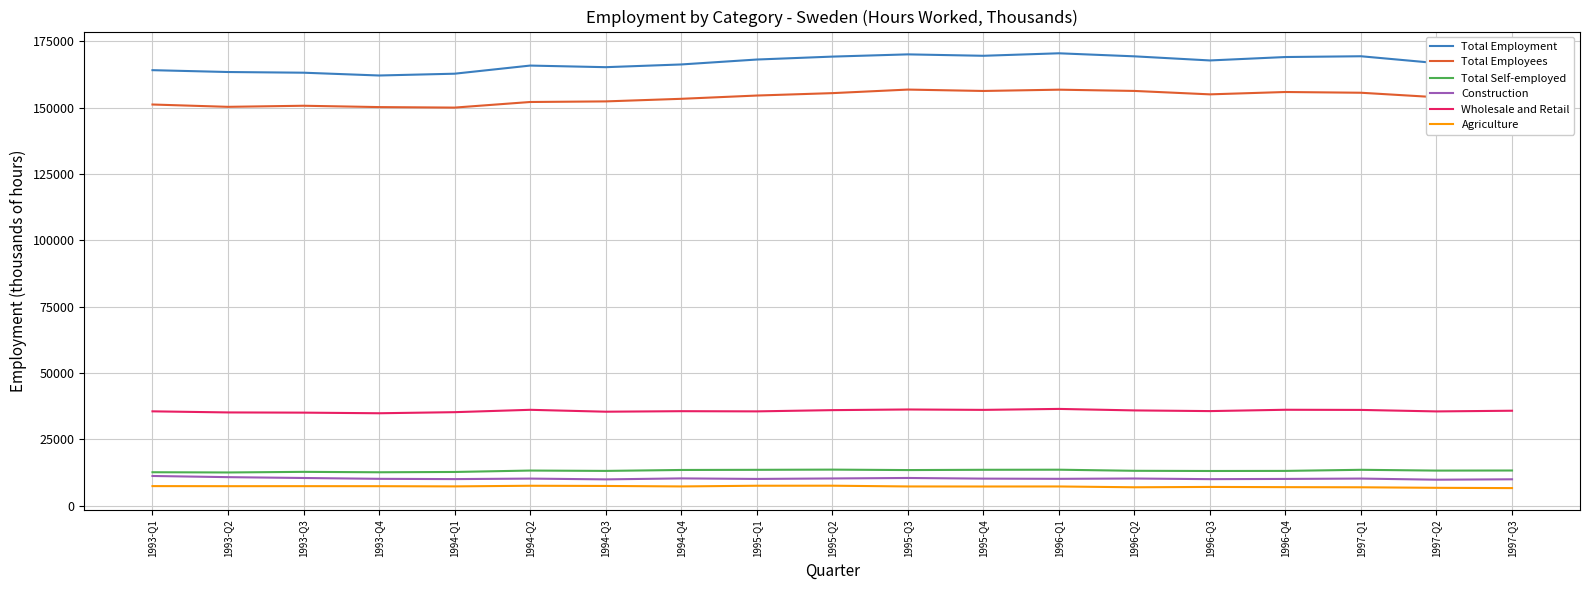

Which series has the largest total across all categories?

Total Employment